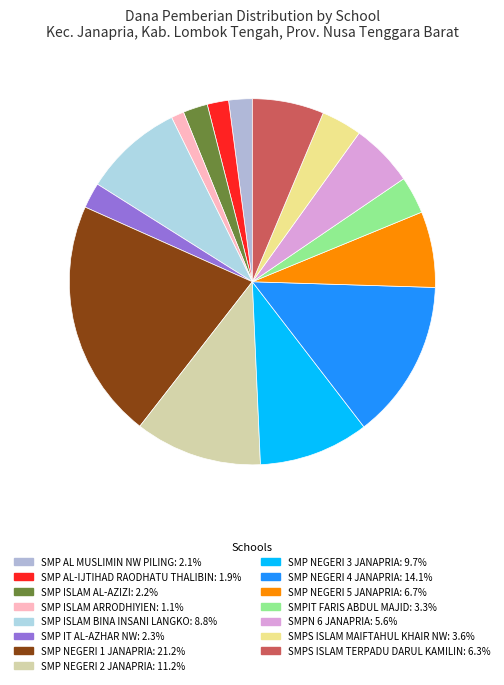

How many slices are in this pie chart?

15